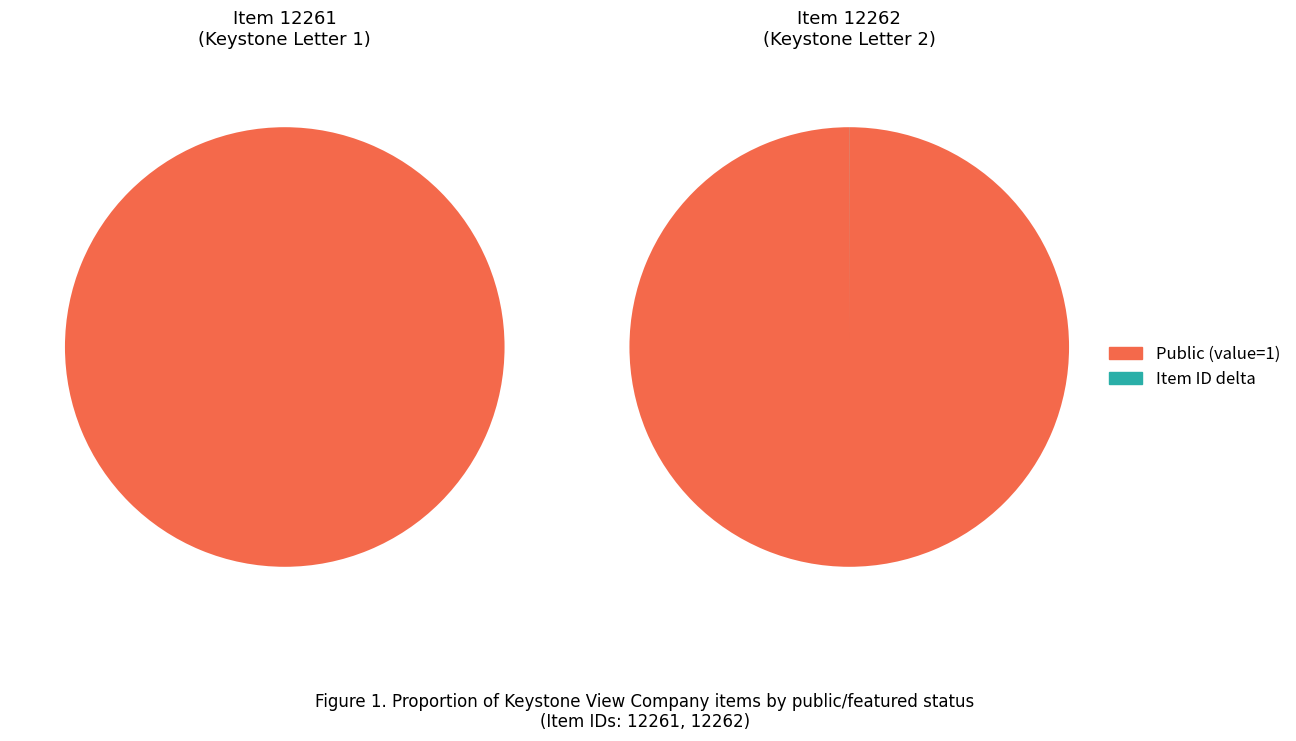

Which series has the widest spread of values?

public_counts